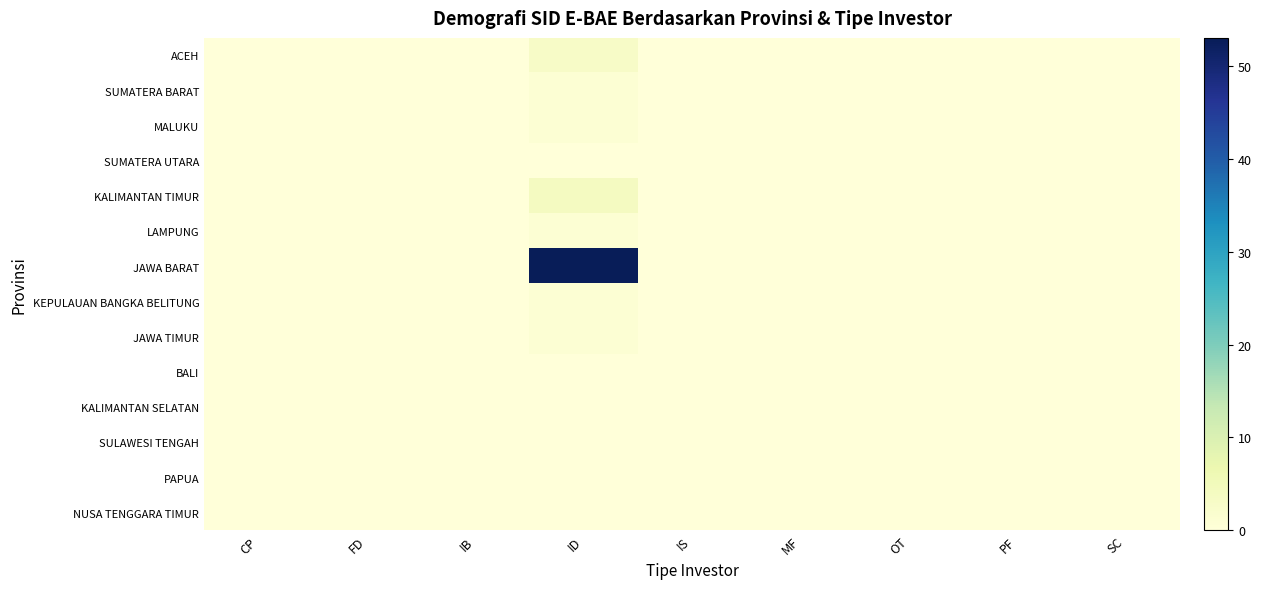

How many series are shown in this chart?

14